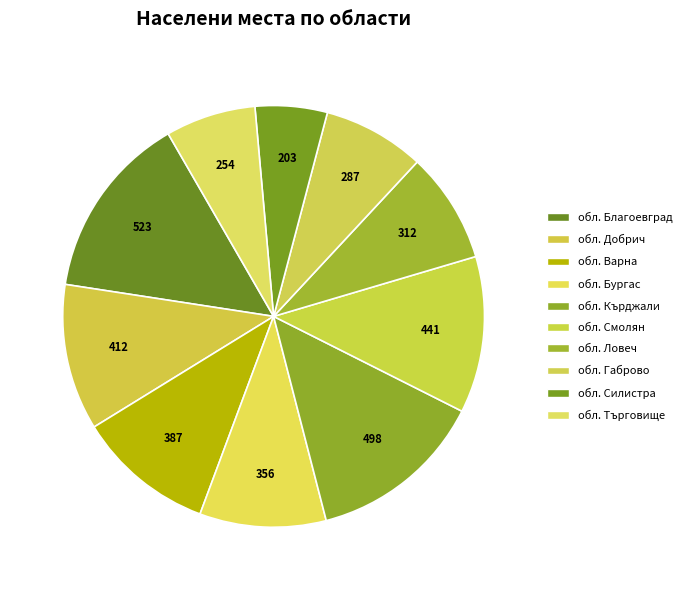

Count the number of slices in the pie.

10